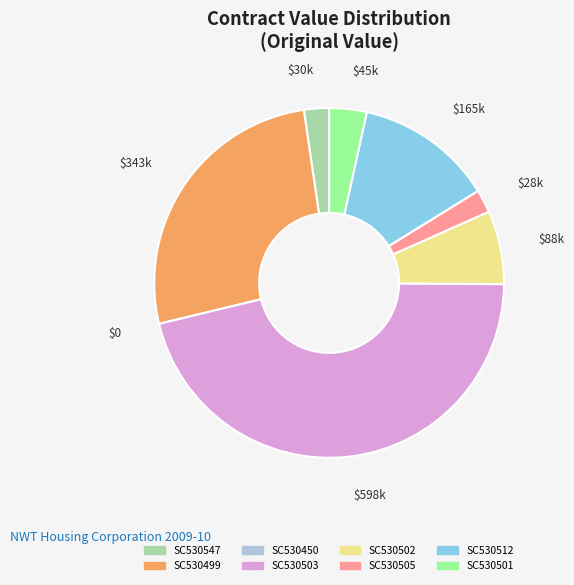

Is there a majority slice in this chart?

No